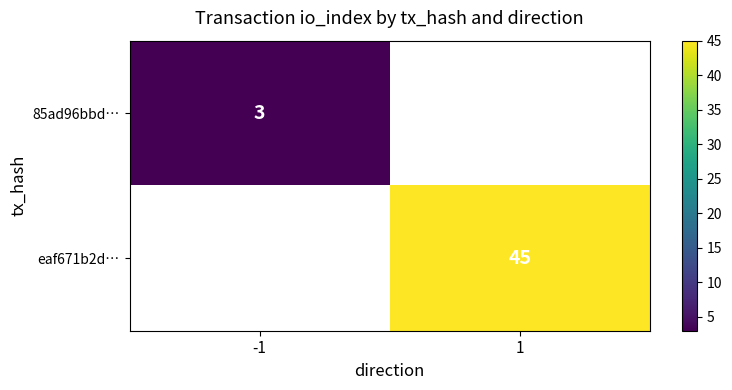

Is the value of eaf671b2d… at 1 greater than the value of 85ad96bbd… at -1?

Yes